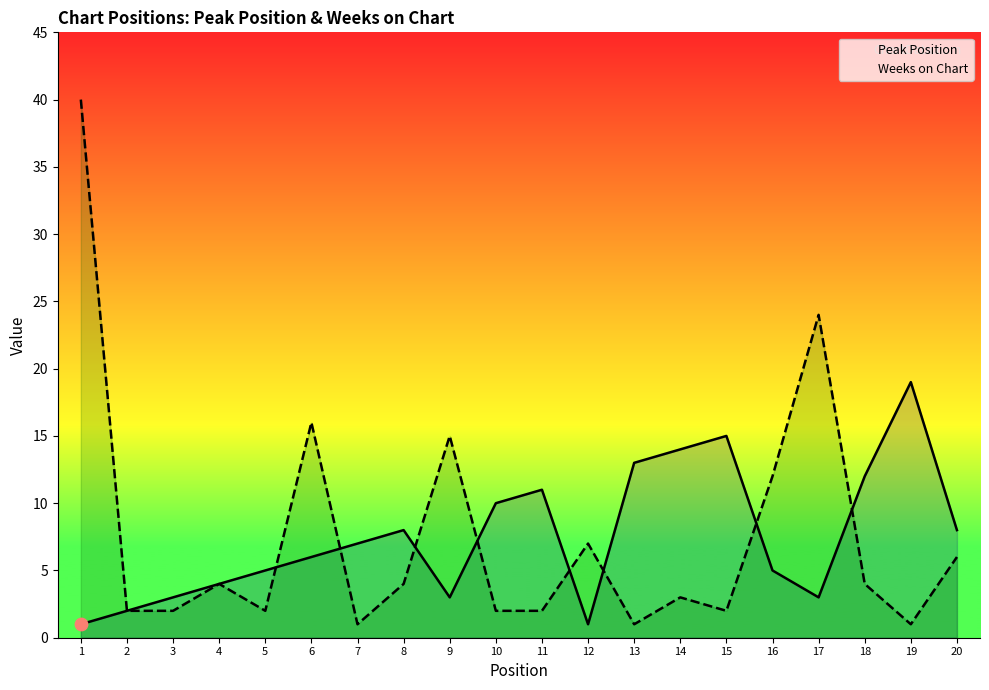

What are all the series names shown in the legend?

Peak Position, Weeks on Chart